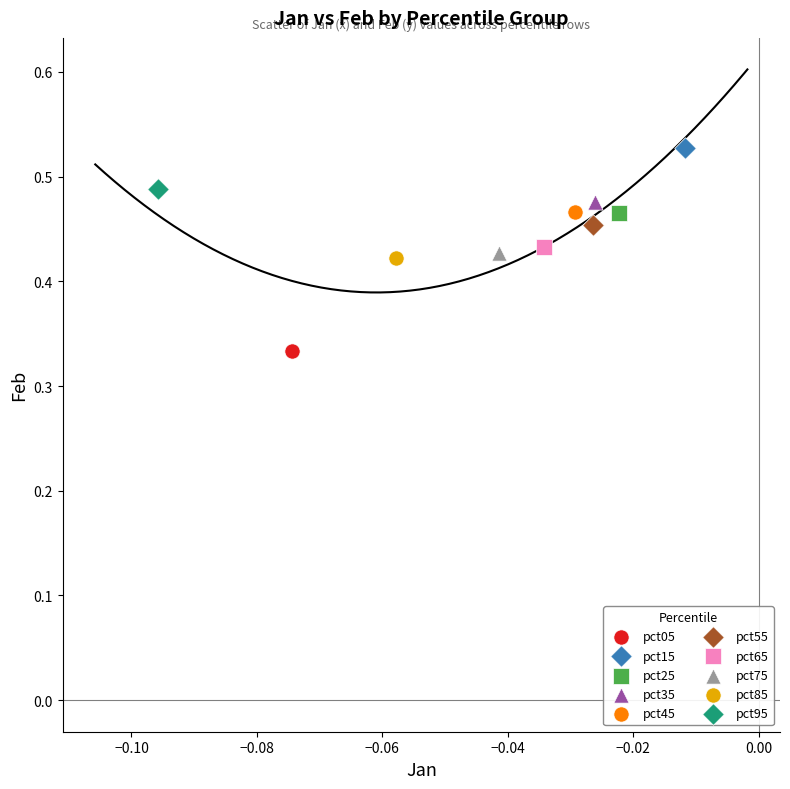

Which series reaches the maximum Y coordinate?

pct15